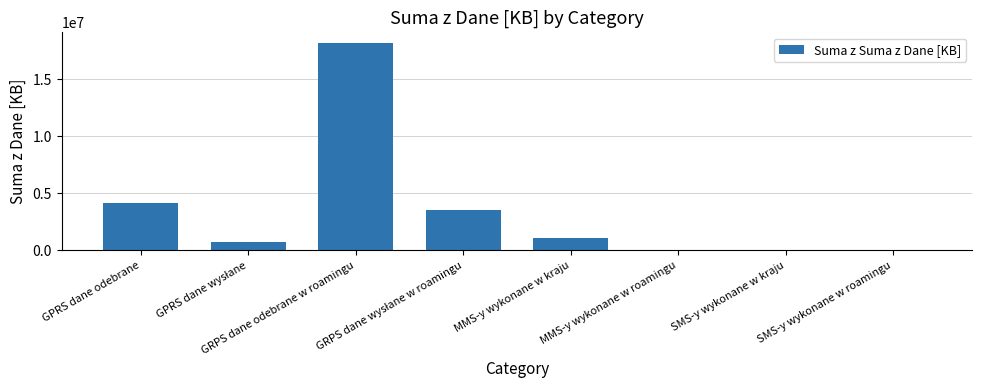

What is the maximum value shown in the chart?

18195154